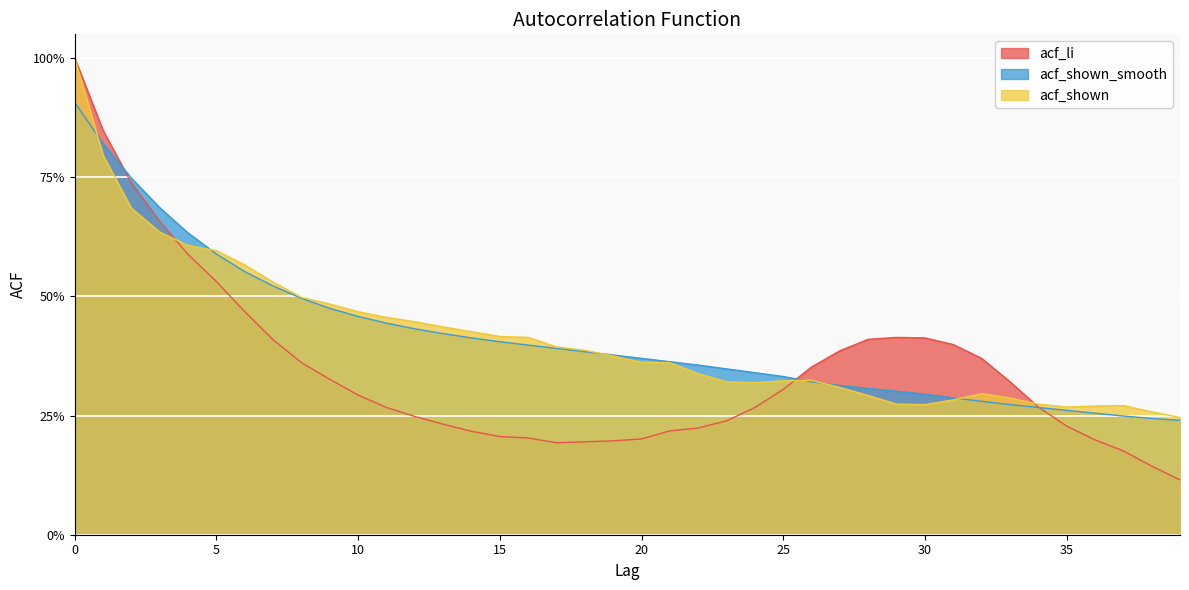

The acf_li series shows 0.6 at 0. True or false?

False